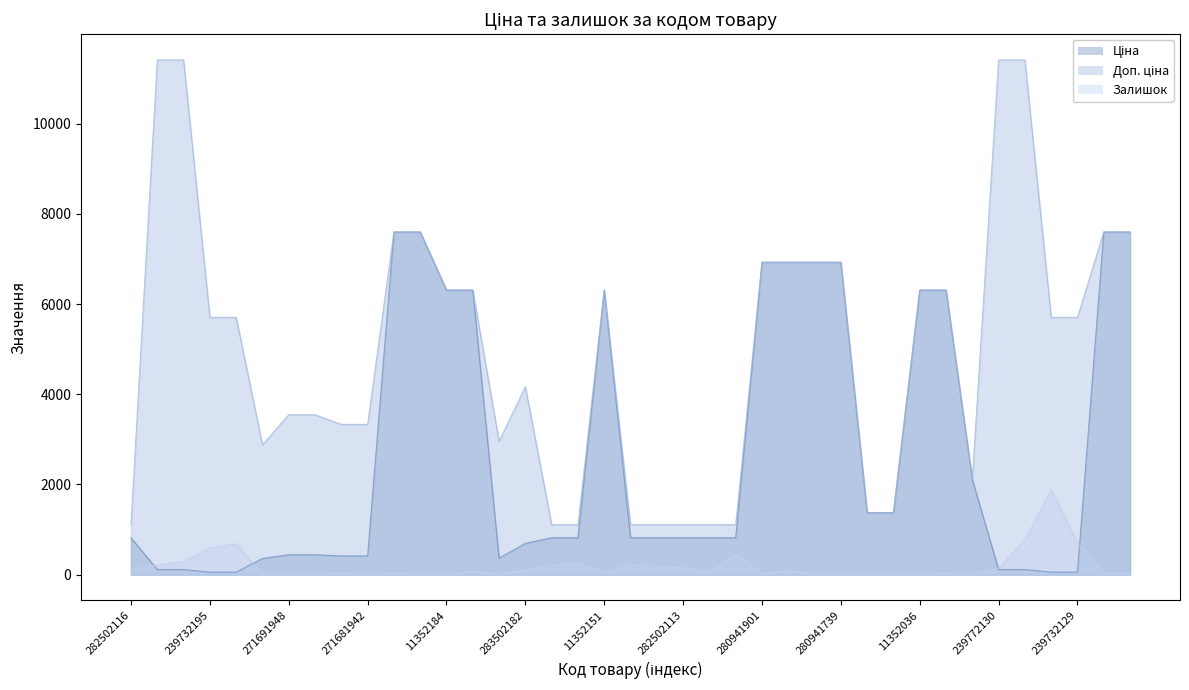

What are all the series names shown in the legend?

Ціна, Доп. ціна, Залишок